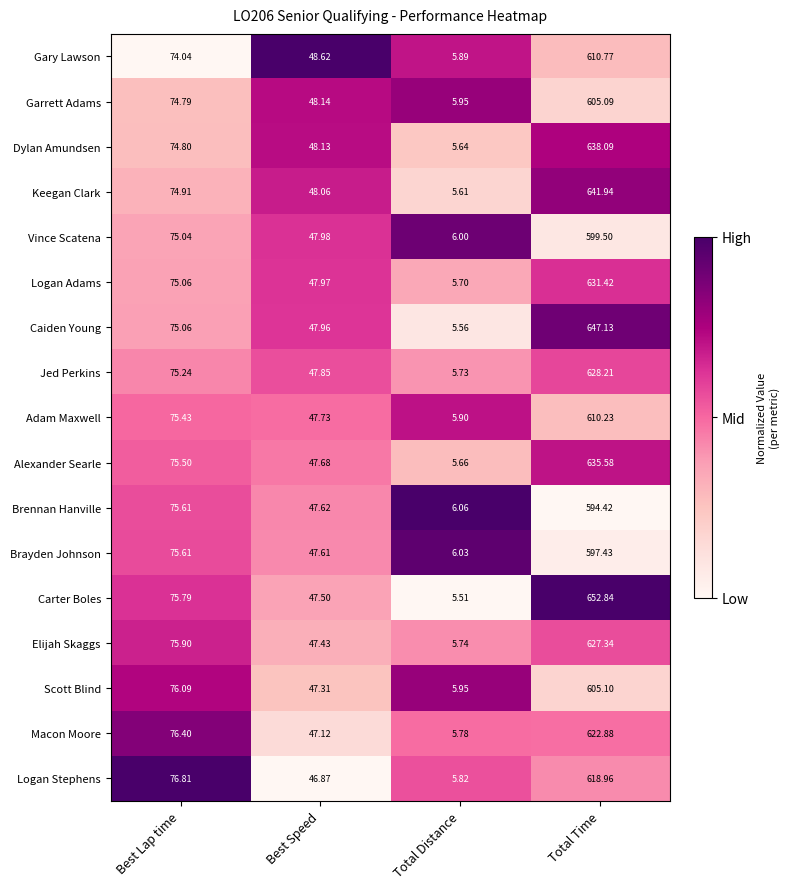

Rank the categories by Gary Lawson value from highest to lowest.

Total Time, Best Lap time, Best Speed, Total Distance